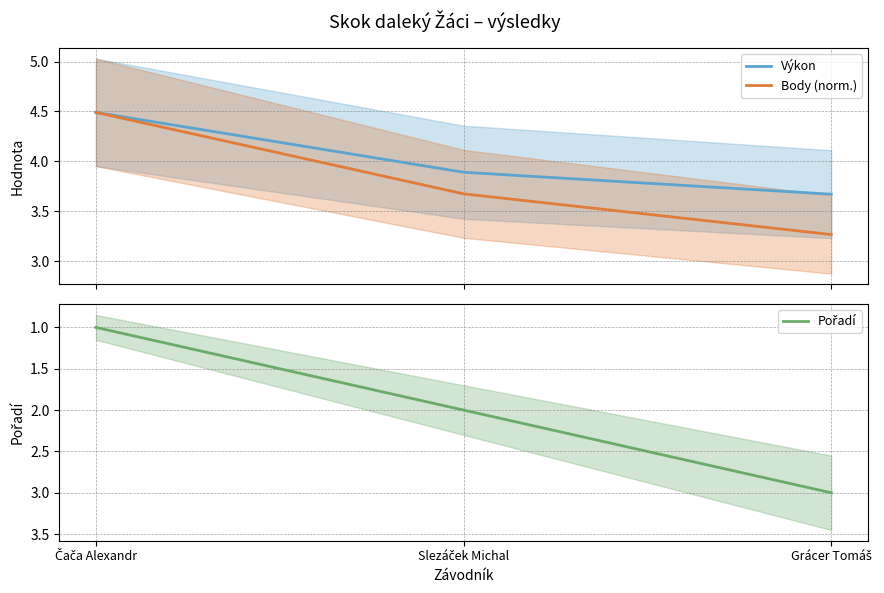

What is the difference between the maximum and minimum values in the Pořadí series?

2.0